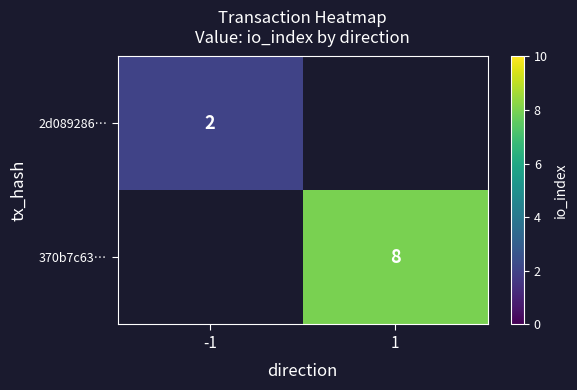

The 370b7c63… series shows 13.3 at 1. True or false?

False